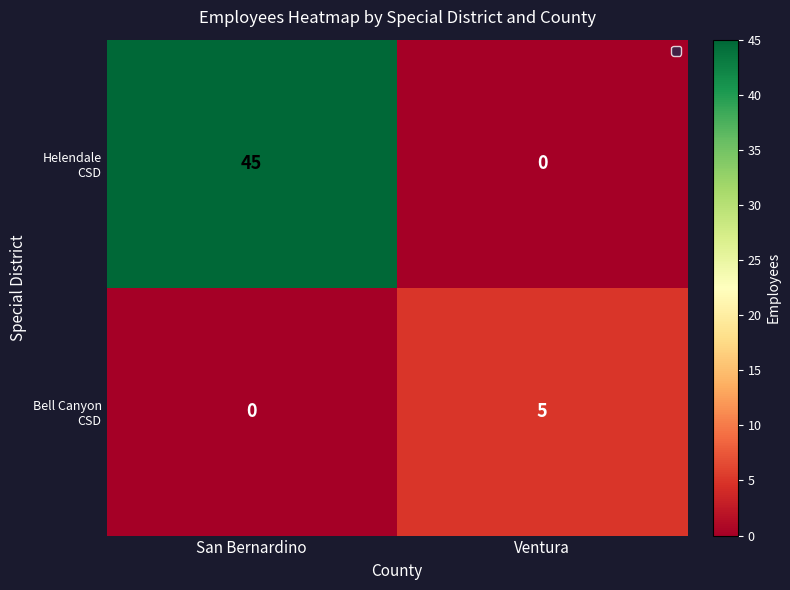

What is the difference between the highest and lowest values at San Bernardino?

45